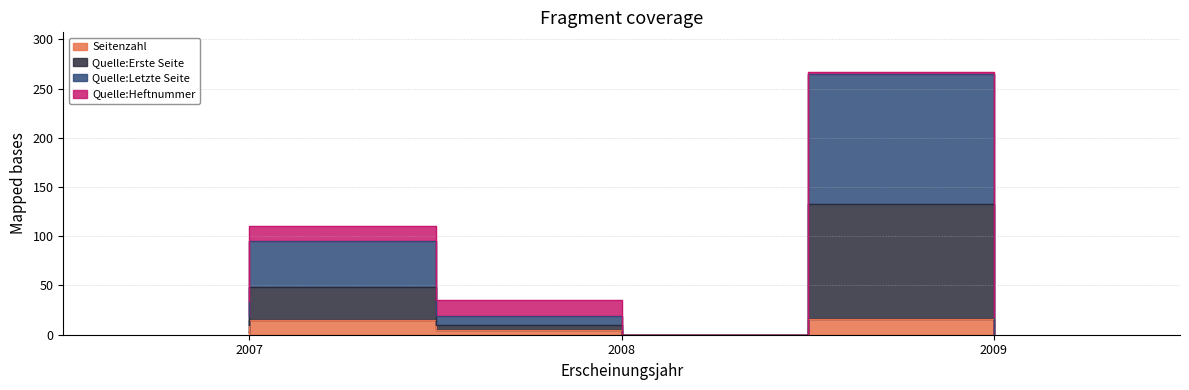

What is the difference between the Quelle:Letzte Seite values at 2007 and 2007?

26